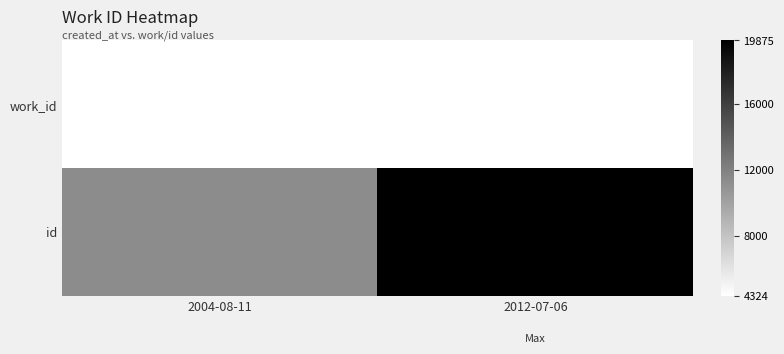

Reading left to right, what are all the values shown in this chart?

work_id: 2004-08-11=4339	2012-07-06=4324
id: 2004-08-11=11361	2012-07-06=19875